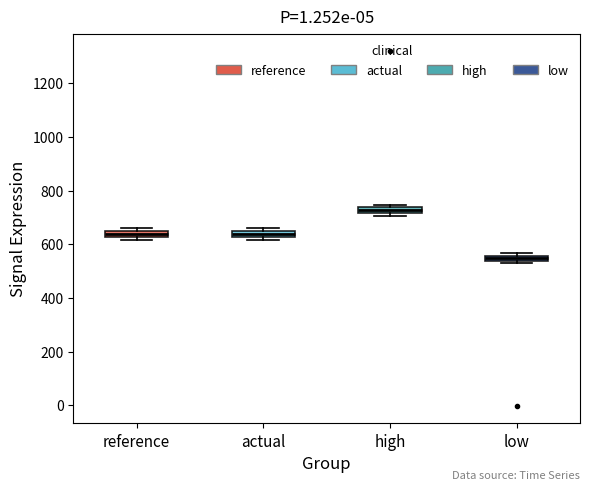

Where is the upper edge of the box for reference on the y-axis? The values are not printed on the chart, so give them approximately, as read against the axis.

640